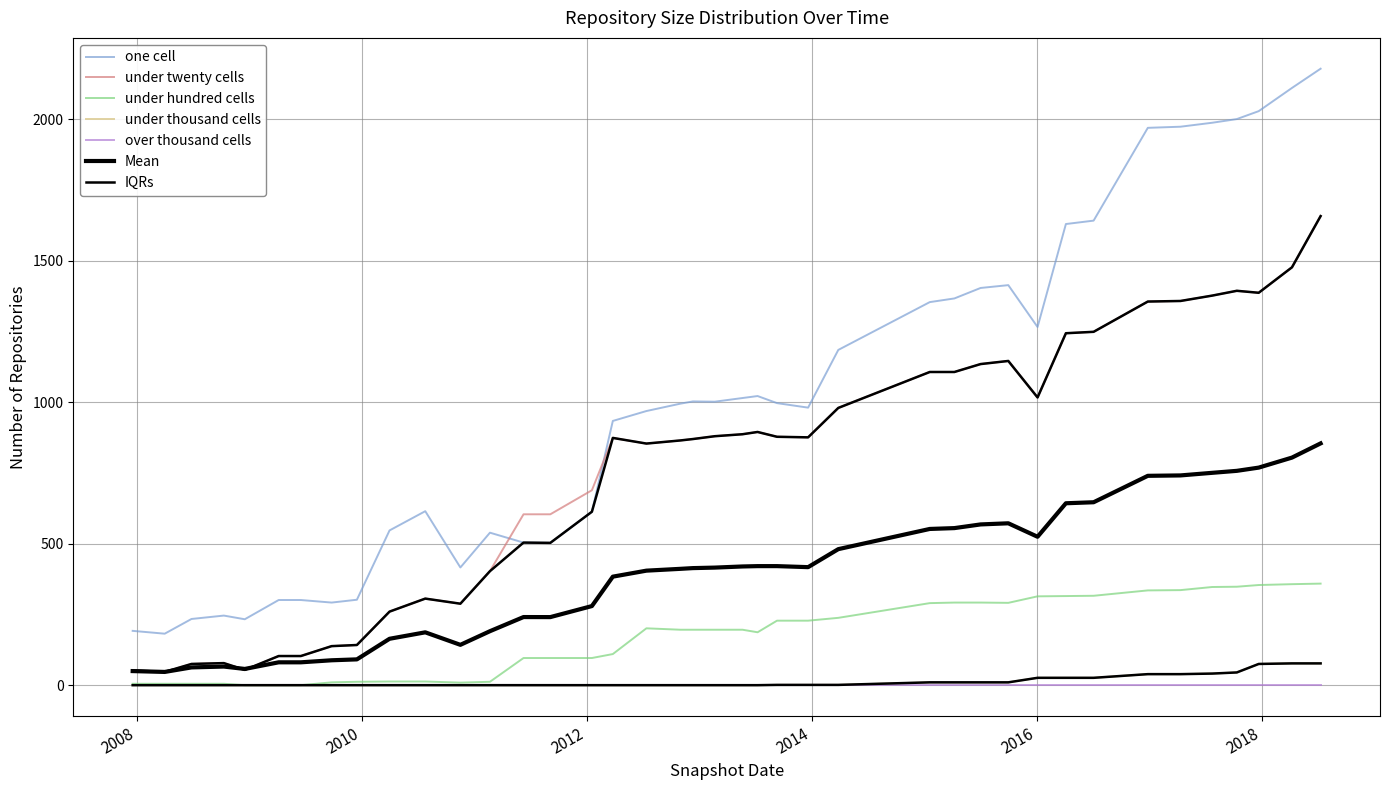

What is the sum of all under_thousand_cells values?

514